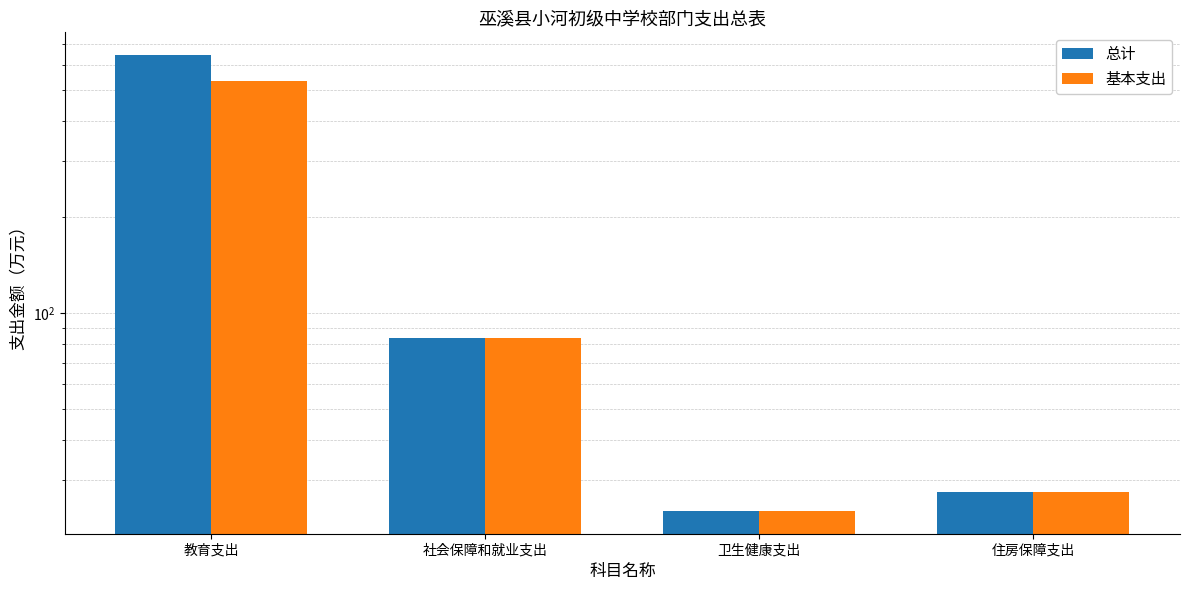

What is the total value across all series at 住房保障支出?

54.9